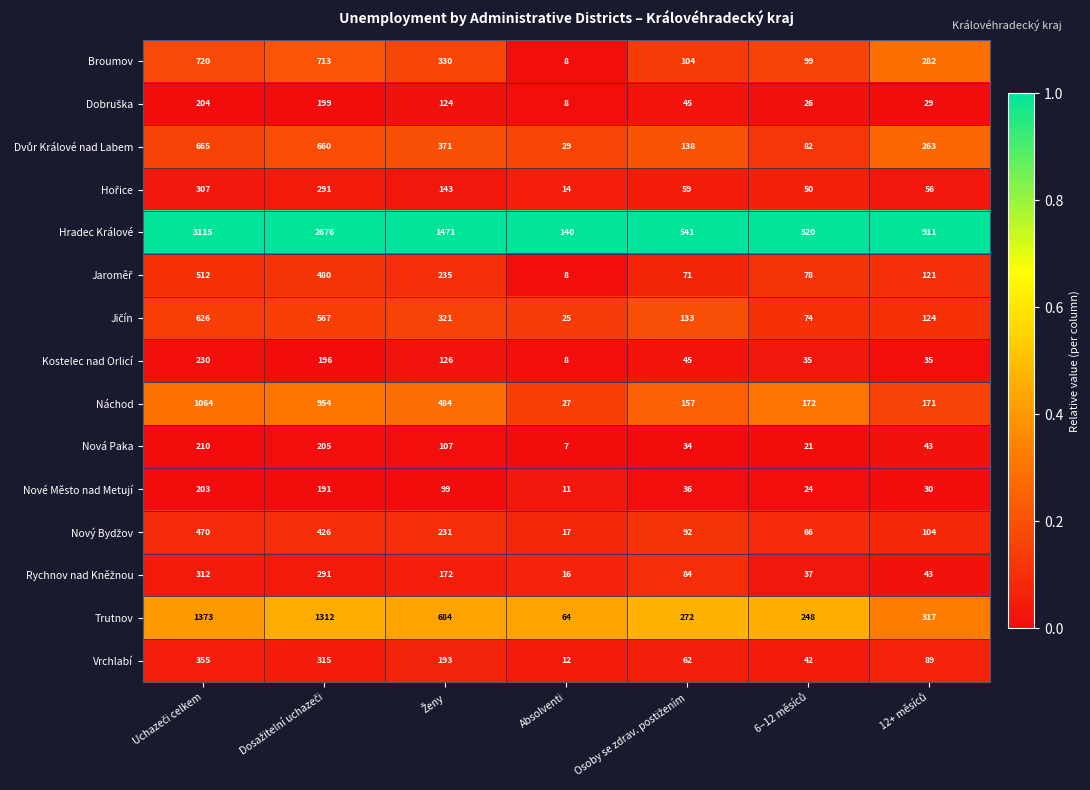

What is the difference between the maximum and minimum values in the Kostelec nad Orlicí series?

222